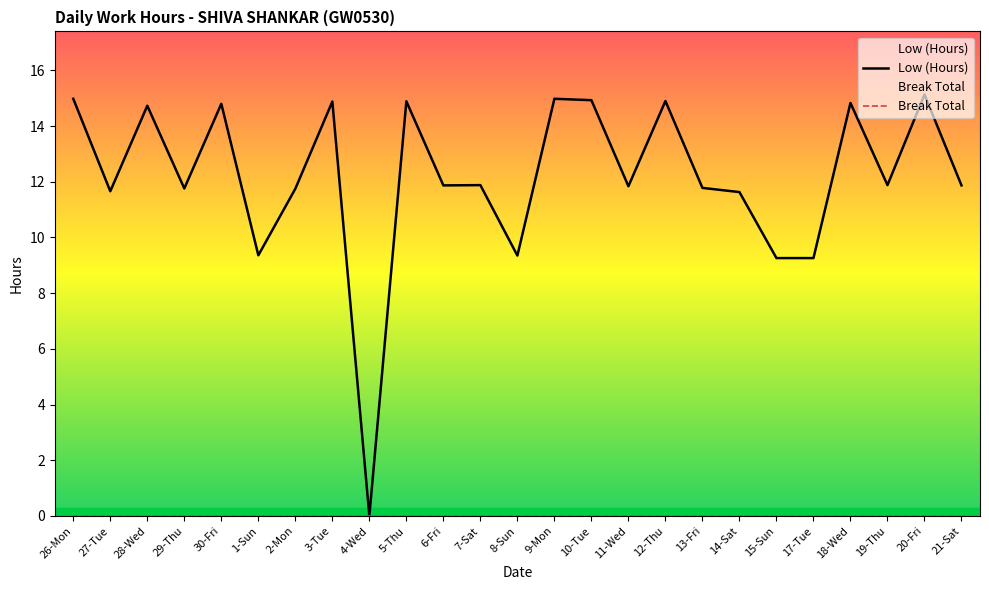

True or false: Low (Hours) and Break Total cross at least once.

False